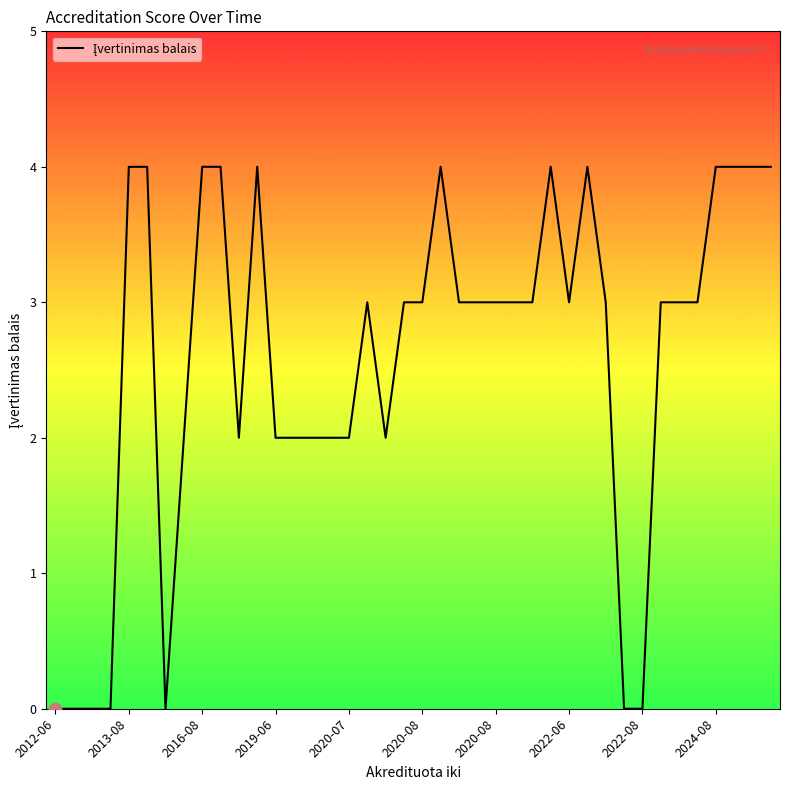

What is the difference between the maximum and minimum values?

4